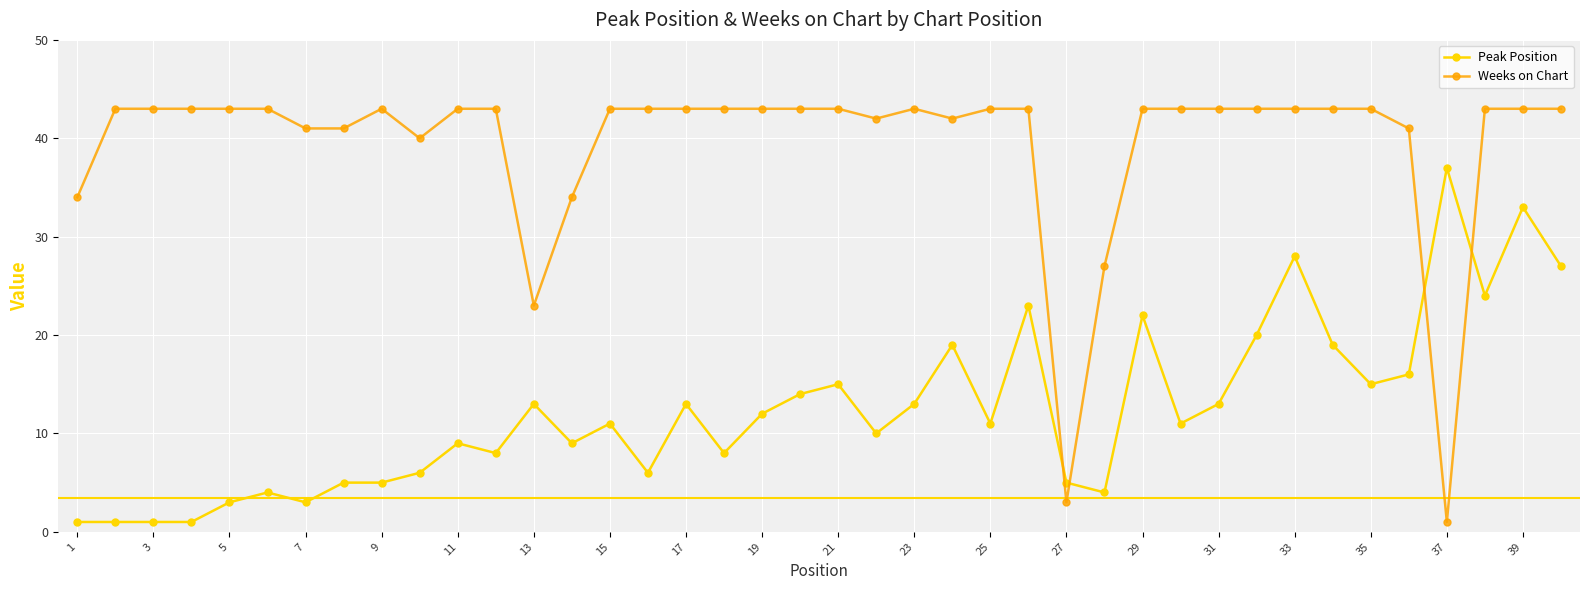

What is the difference between the maximum and minimum values in the Peak Position series?

36